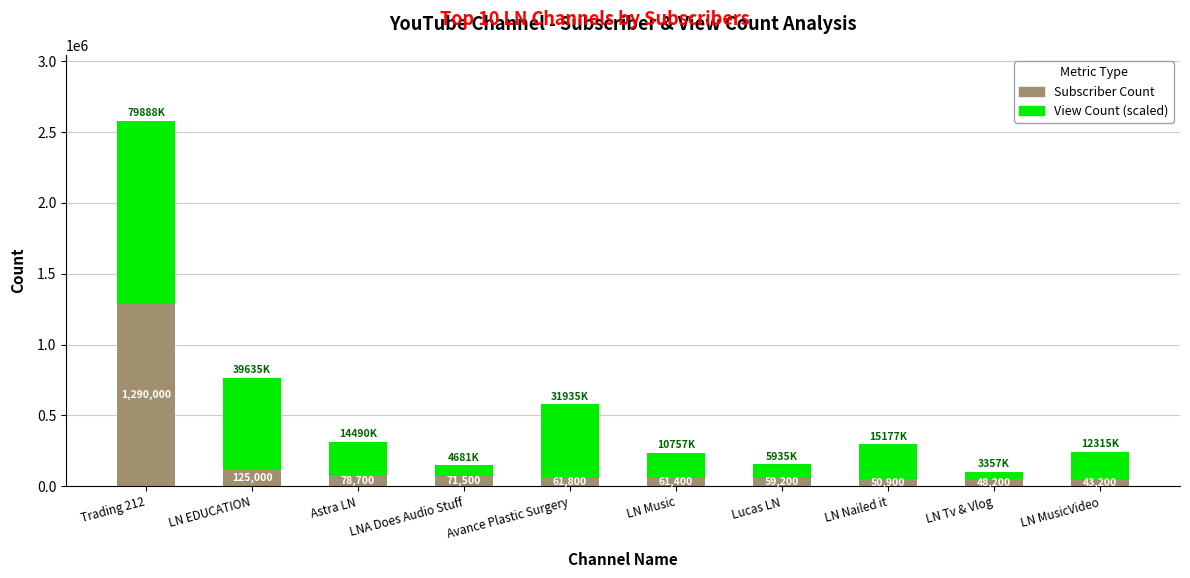

How many categories are shown in the chart?

10